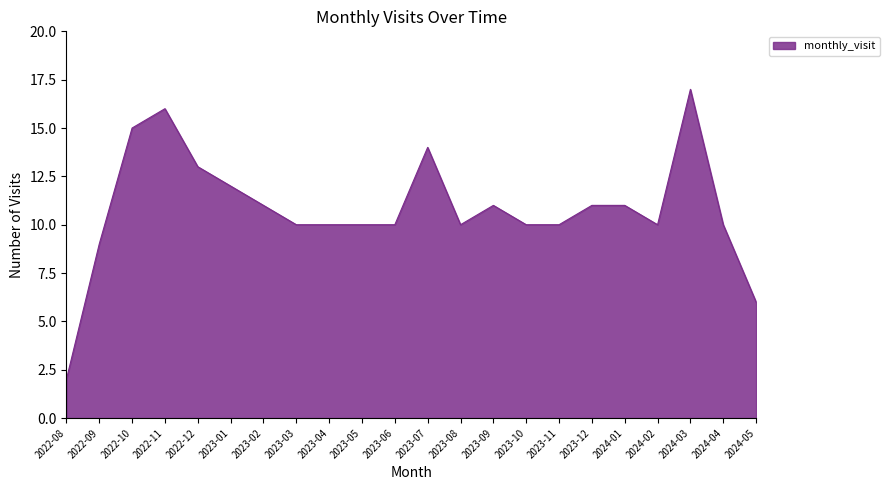

What is the minimum value shown in the chart?

2